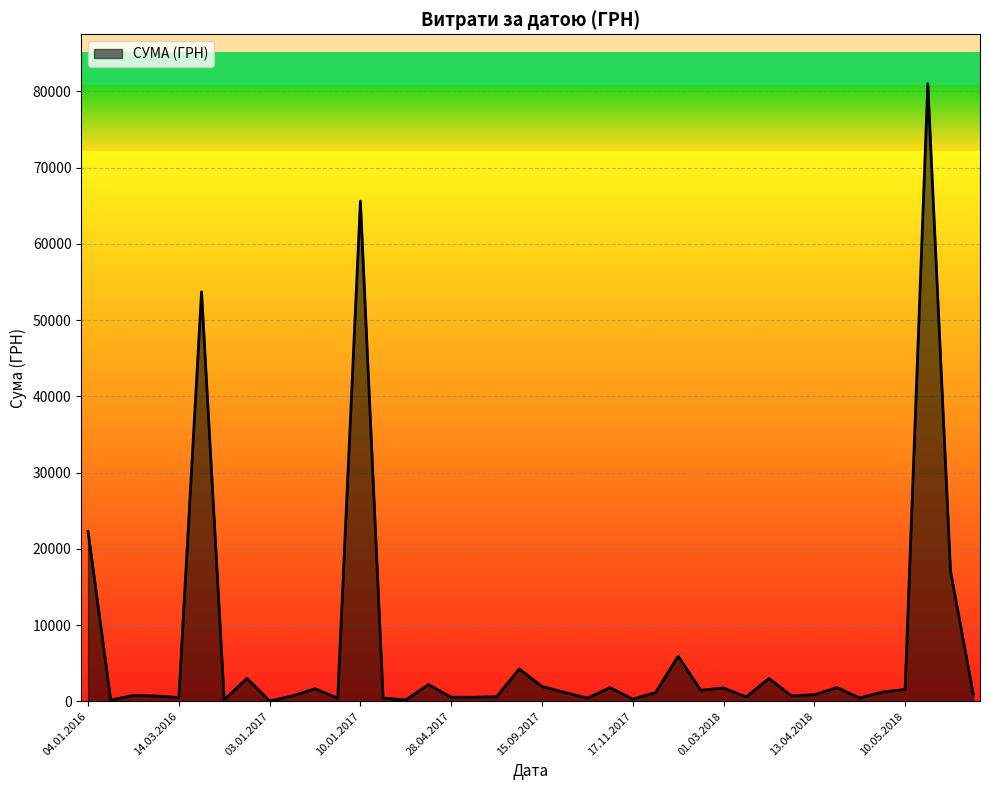

What is the minimum value shown in the chart?

58.6